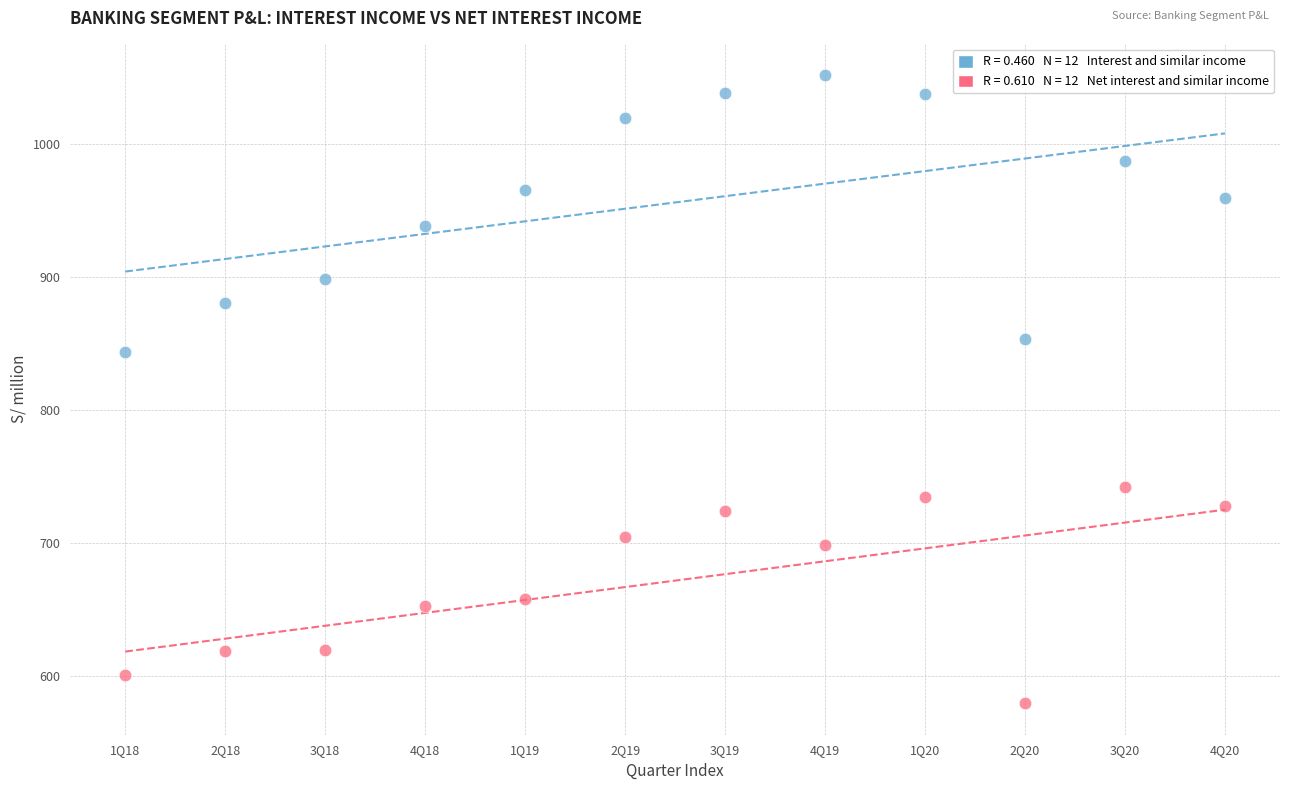

Across all data points, what is the range of Y values (max minus min)?

472.4